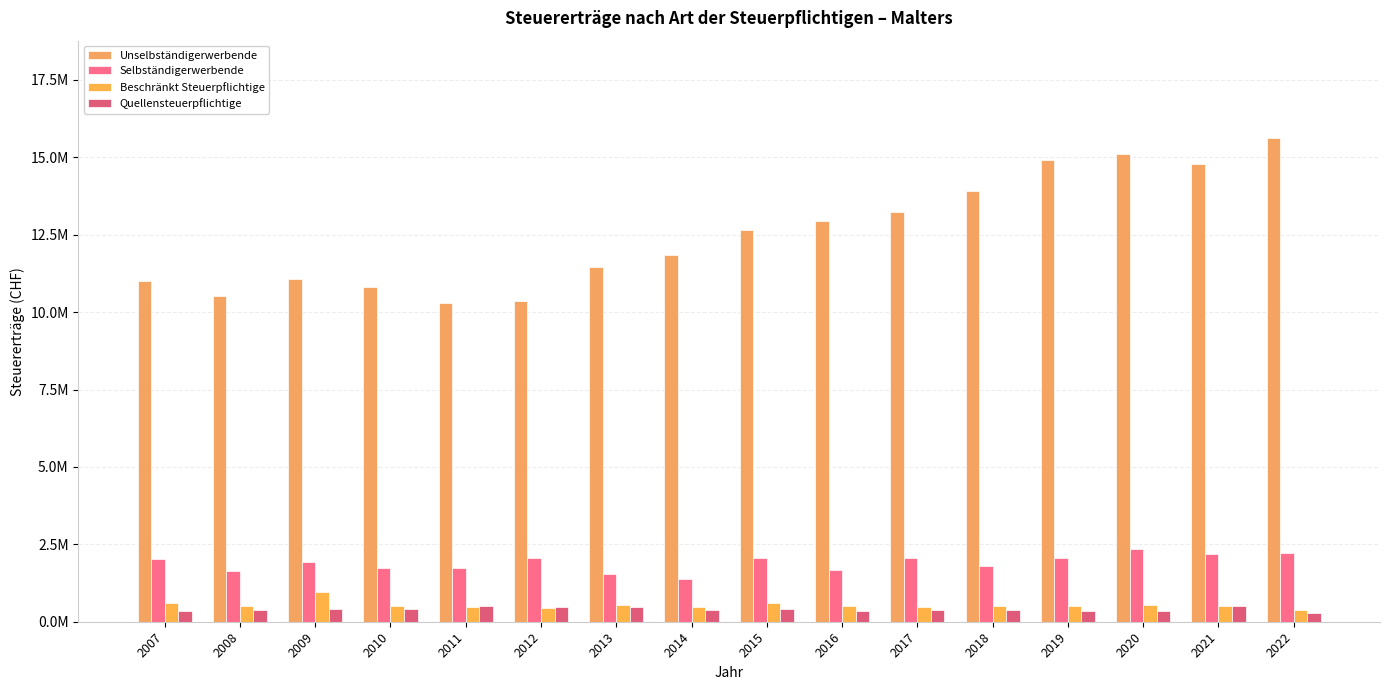

At which label is Beschränkt Steuerpflichtige closest to 680575?

2015